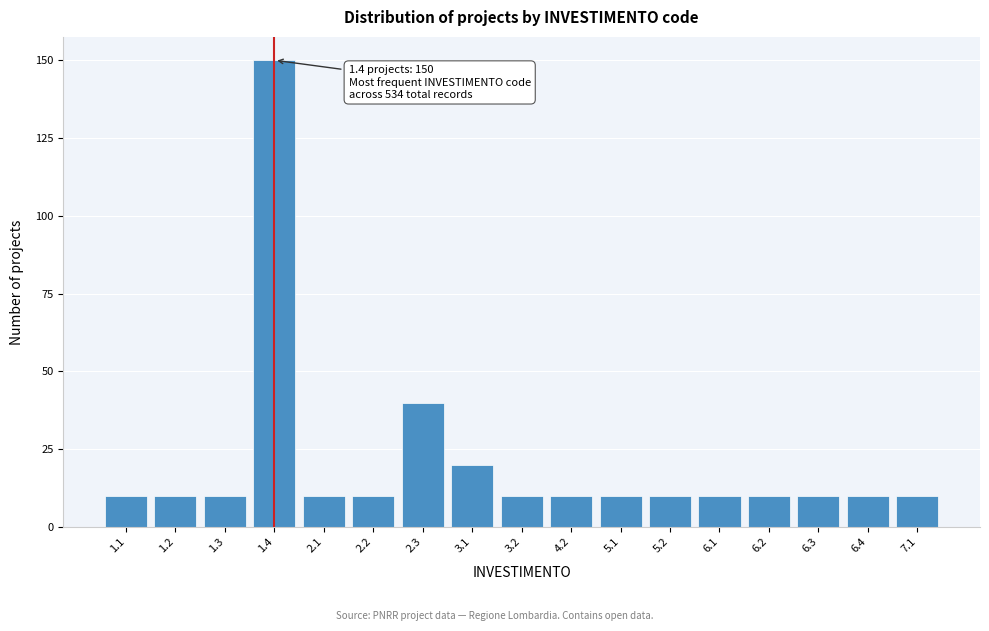

Reading left to right, extract all data points from this chart.

10	10	10	150	10	10	40	20	10	10	10	10	10	10	10	10	10